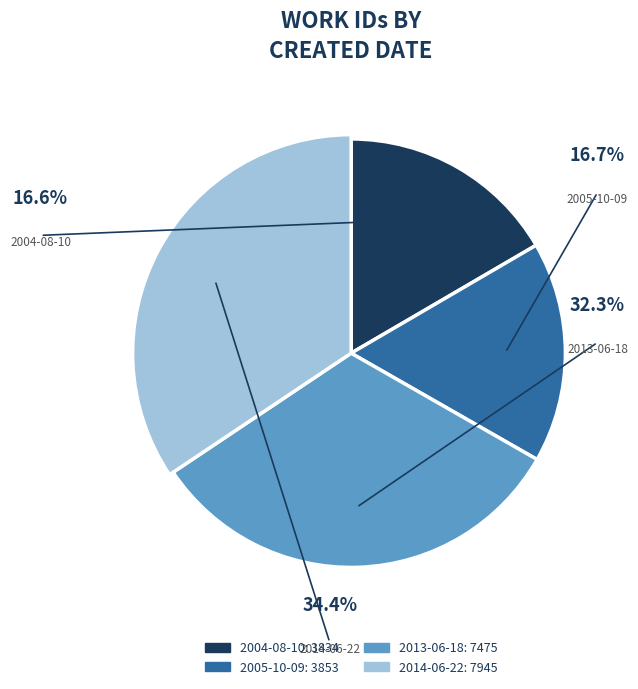

What percentage is the 2013-06-18 slice, to the nearest percent?

32%